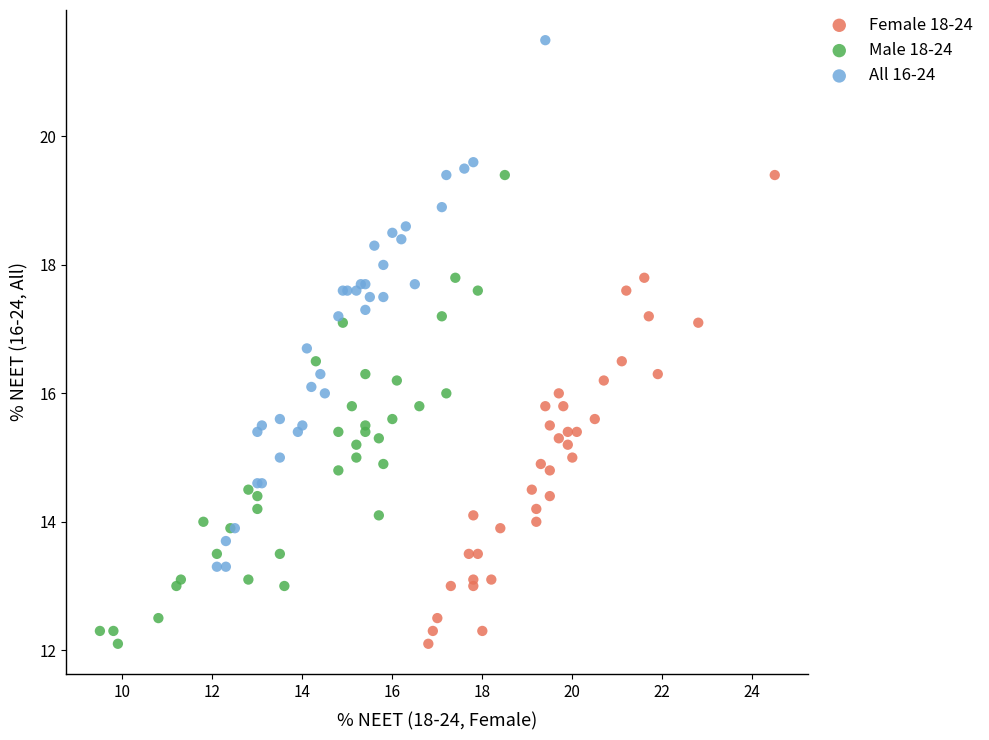

Which series has the widest spread of Y values?

All 16-24